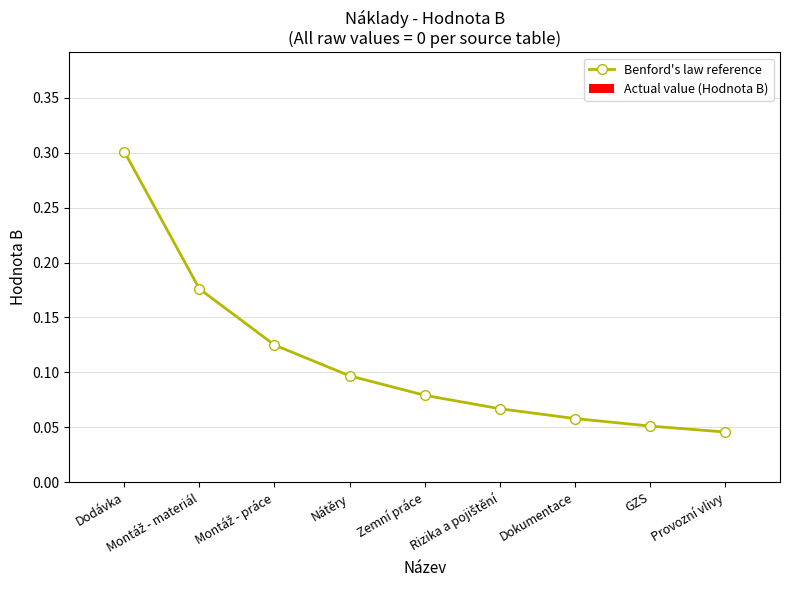

What is the greatest value displayed?

0.3